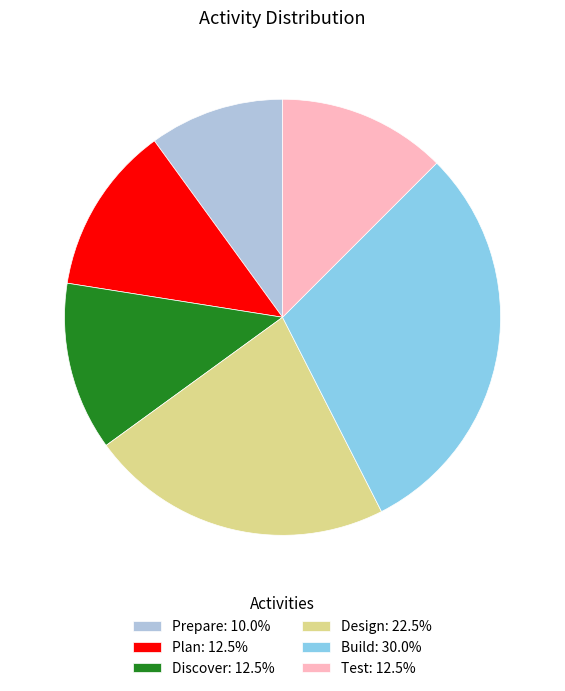

Is the sum of Plan and Design greater than half?

No